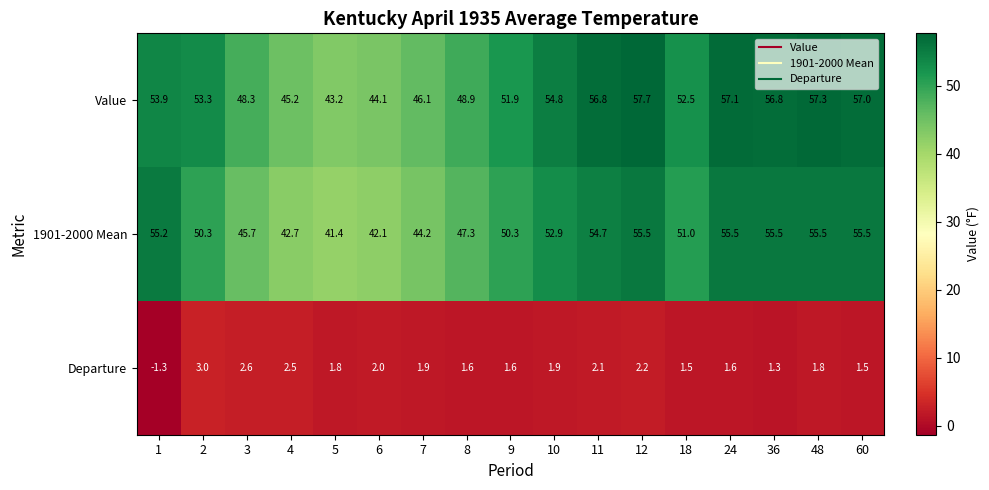

Rank the series at 12 from highest to lowest value.

Value, 1901-2000 Mean, Departure